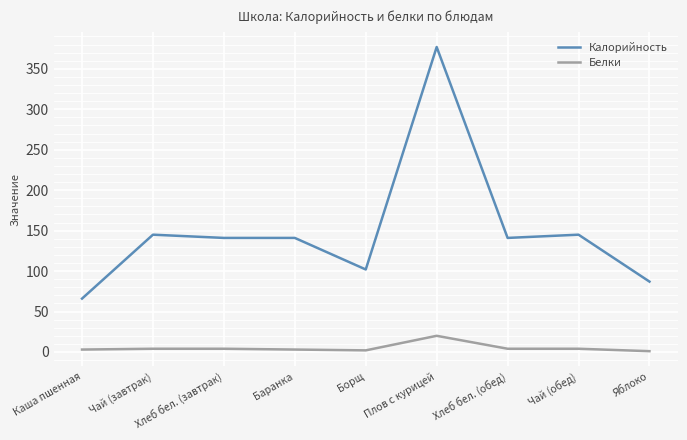

True or false: Калорийность has a value of 202 at Хлеб бел. (обед).

False